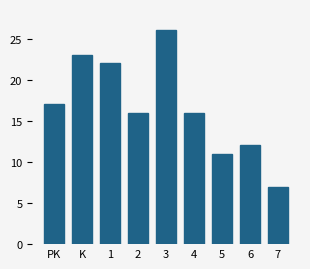

Reading left to right, transcribe all the data shown in this chart.

PK=17	K=23	1=22	2=16	3=26	4=16	5=11	6=12	7=7